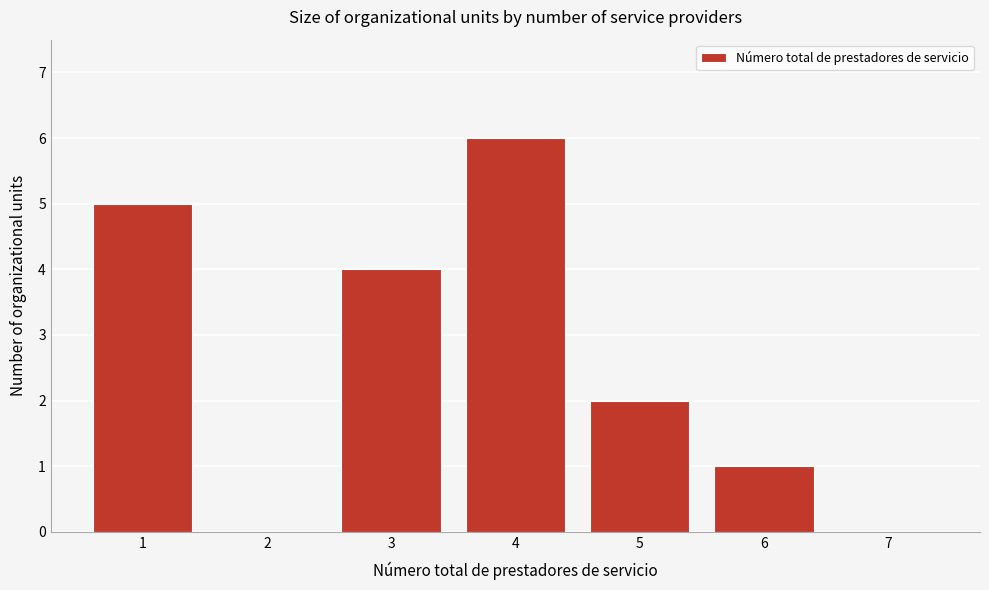

Over which range of the x-axis is the bar tallest?

3.5 to 4.5